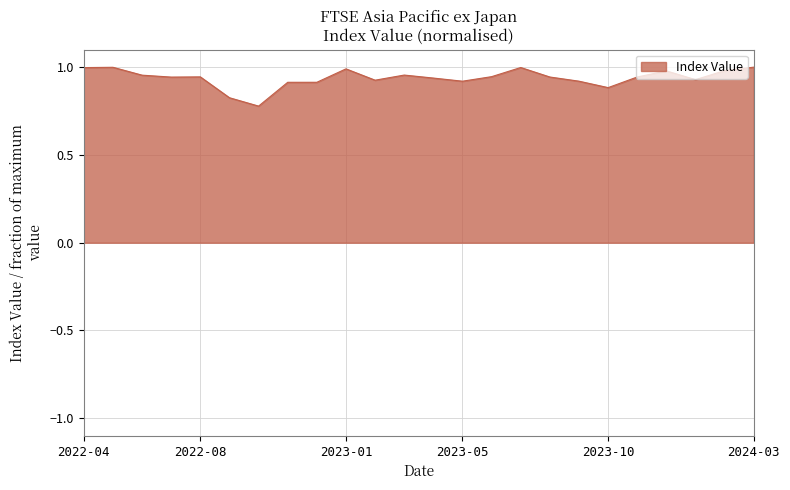

Is it true that the value at 2023-01 is 0.4?

False